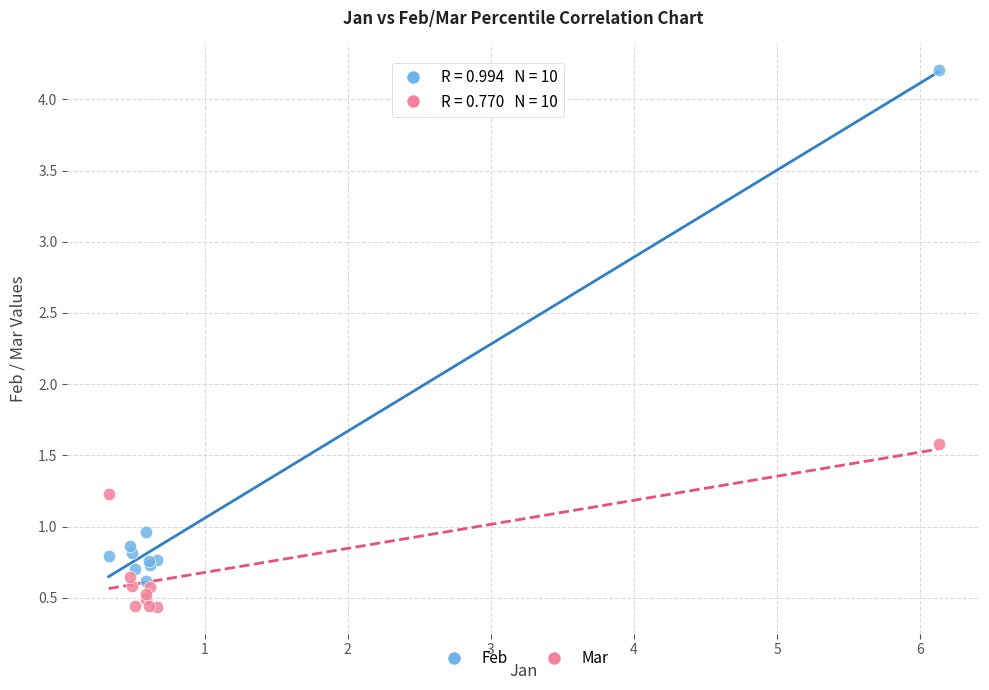

What are all the series names shown in the legend?

Feb, Mar